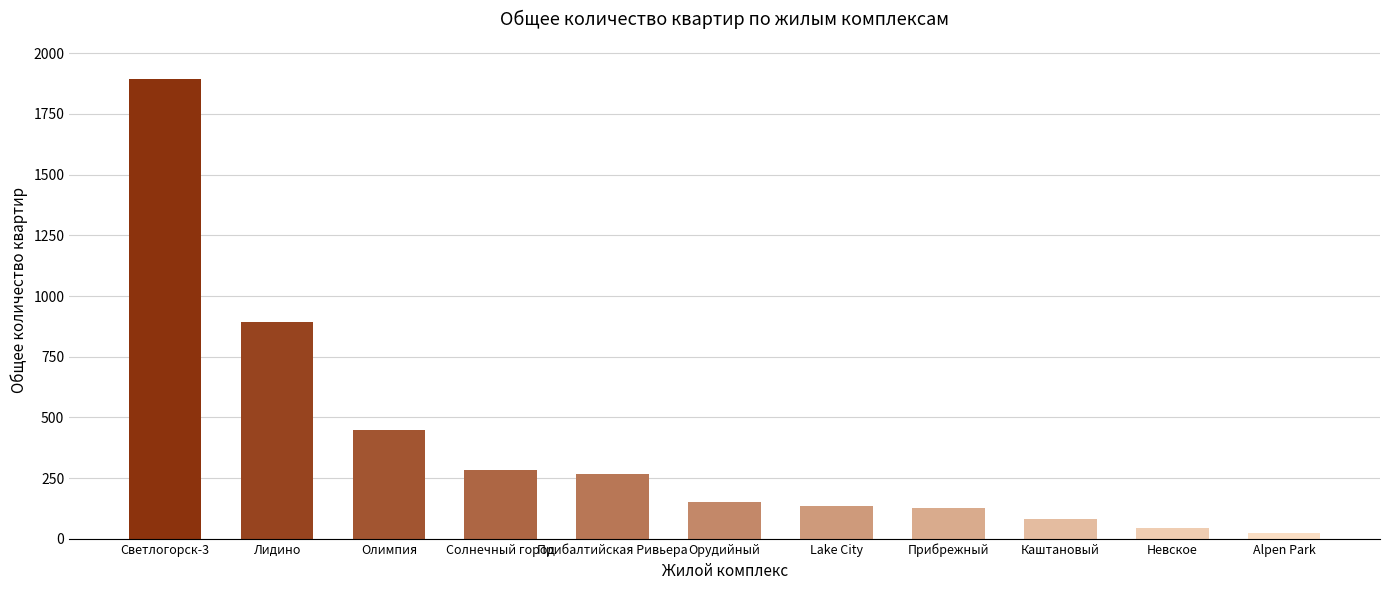

What is the average value?

396